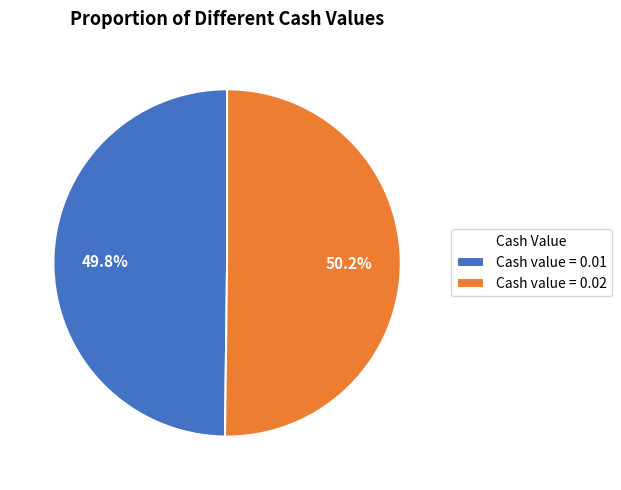

What is the ratio of the value at Cash value = 0.01 to the value at Cash value = 0.02?

1.0